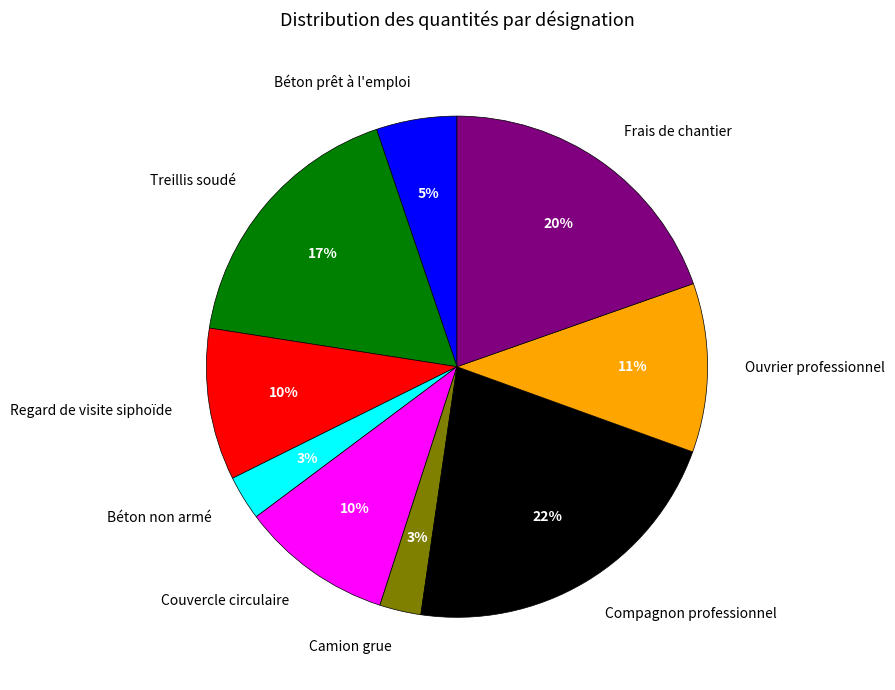

The Couvercle circulaire slice represents 17% of the pie. True or false?

False